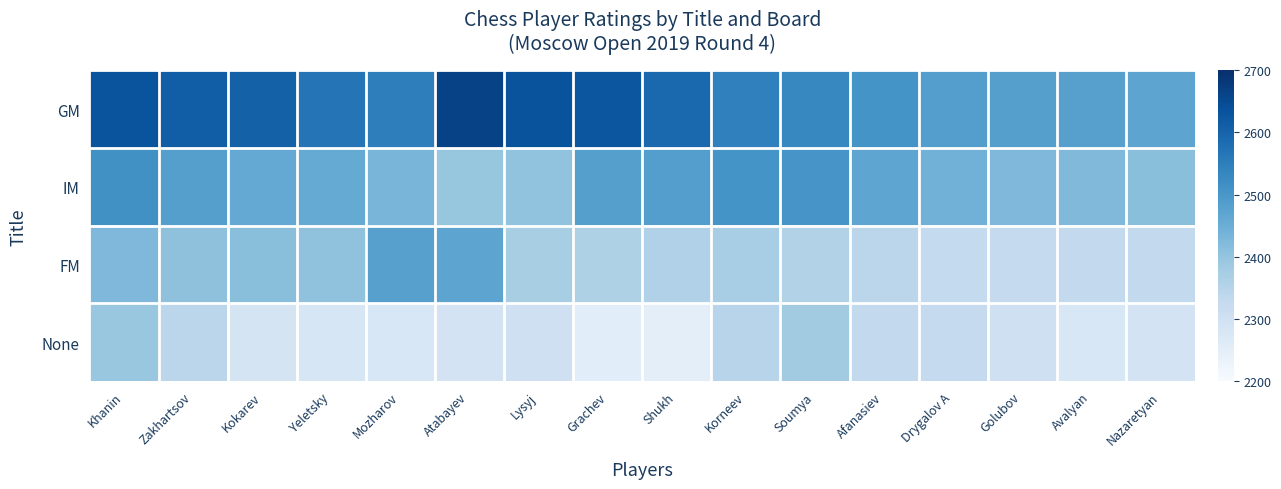

Which series changed the most between Lysyj and Avalyan?

GM